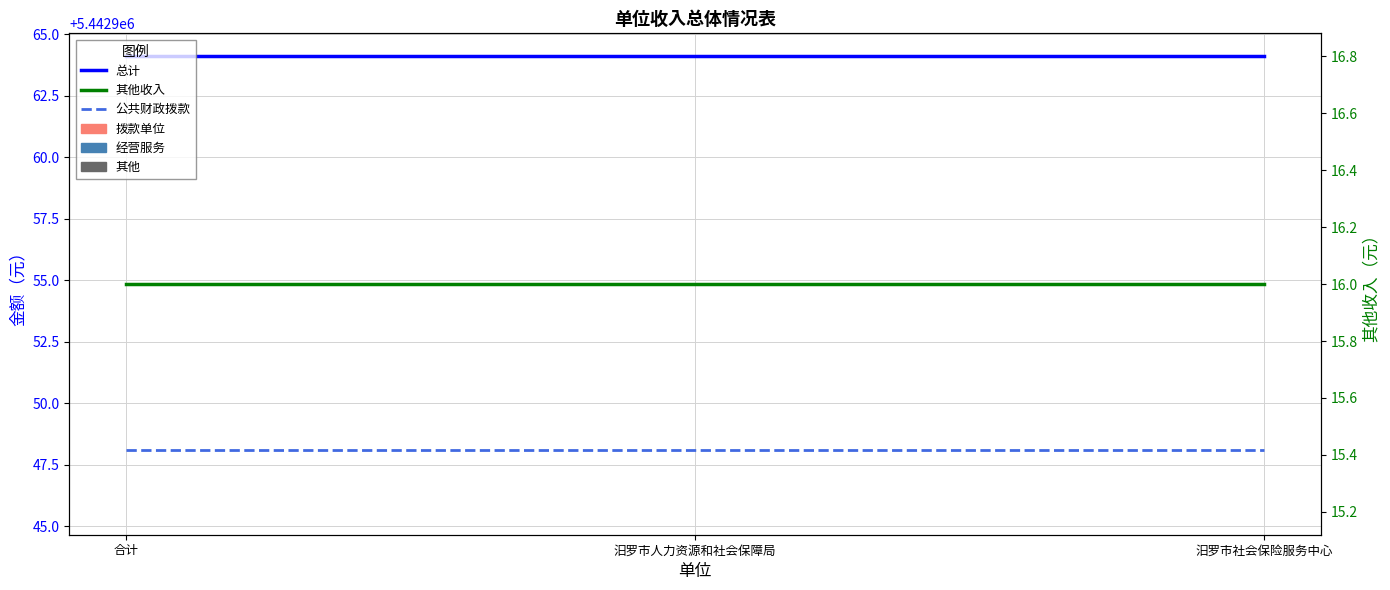

Is this an area chart (filled region under the line)?

No